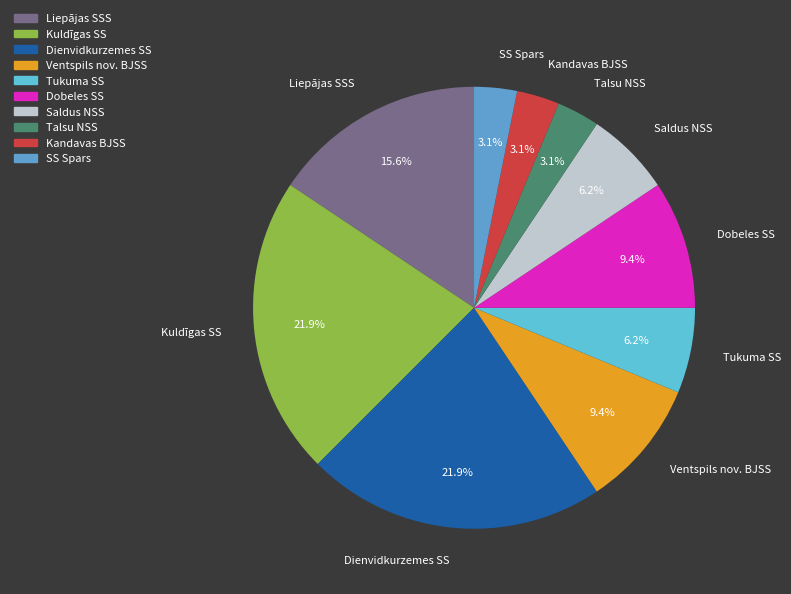

To the nearest percent, what percentage of the pie is Liepājas SSS?

16%